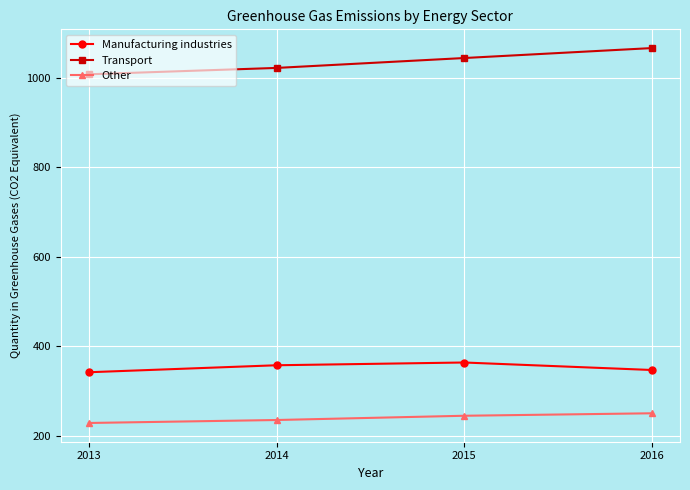

True or false: Transport and Manufacturing industries intersect in this chart.

False